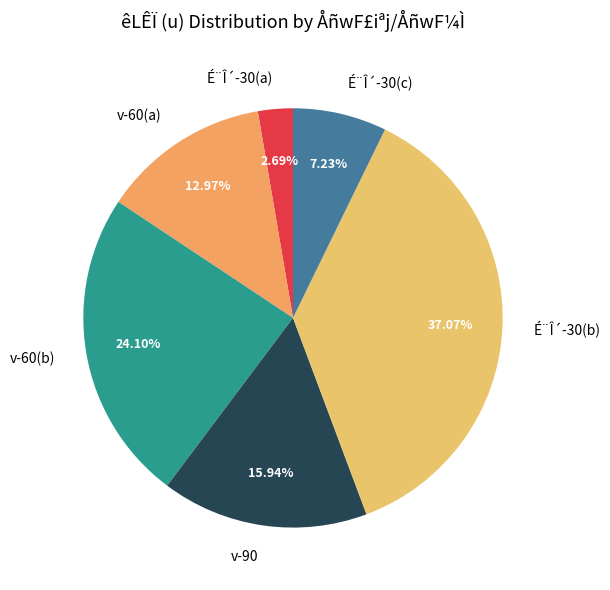

Rank the categories by value from lowest to highest.

É¨Î´-30(a), É¨Î´-30(c), v-60(a), v-90, v-60(b), É¨Î´-30(b)